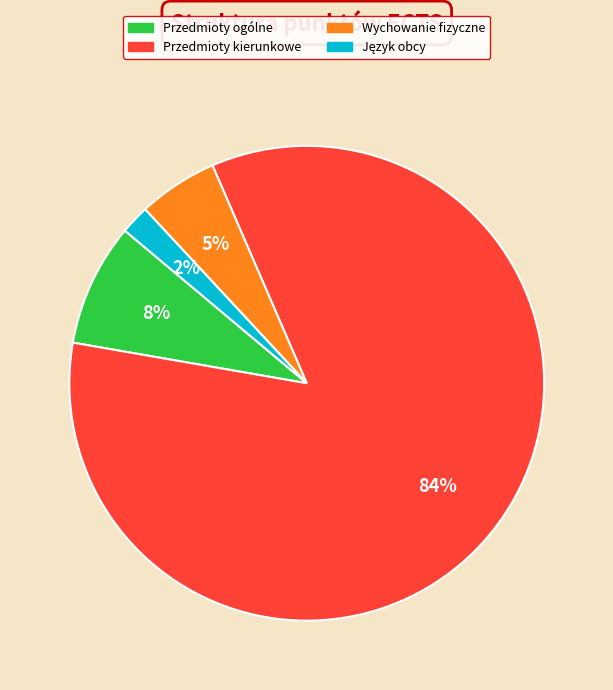

Which slice represents more than half of the pie?

Przedmioty kierunkowe